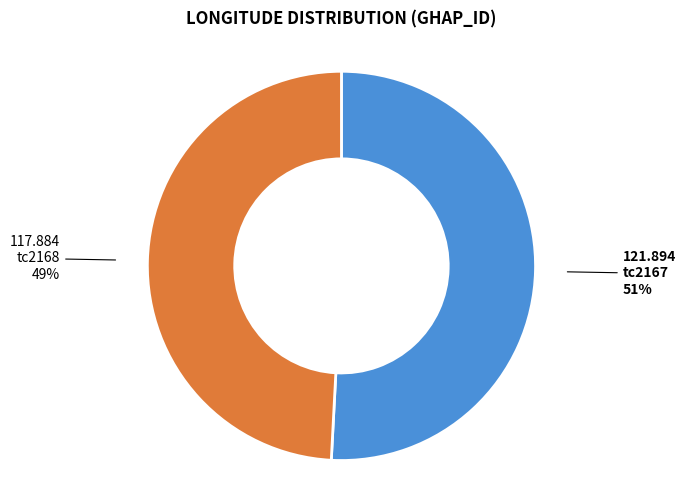

Is there a majority slice in this chart?

Yes